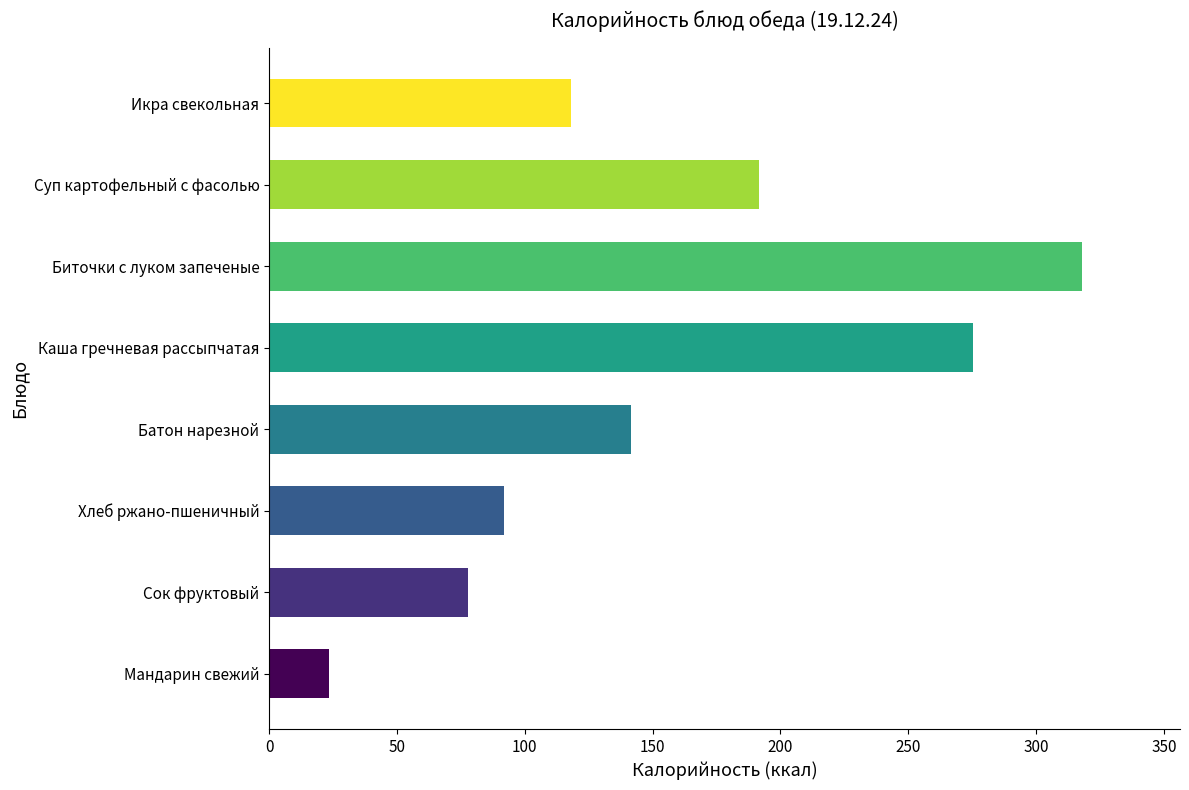

Reading top to bottom, list all the values displayed in this chart.

Икра свекольная=118.1	Суп картофельный с фасолью=191.7	Биточки с луком запеченые=318.1	Каша гречневая рассыпчатая=275.4	Батон нарезной=141.5	Хлеб ржано-пшеничный=92.0	Сок фруктовый=77.8	Мандарин свежий=23.4